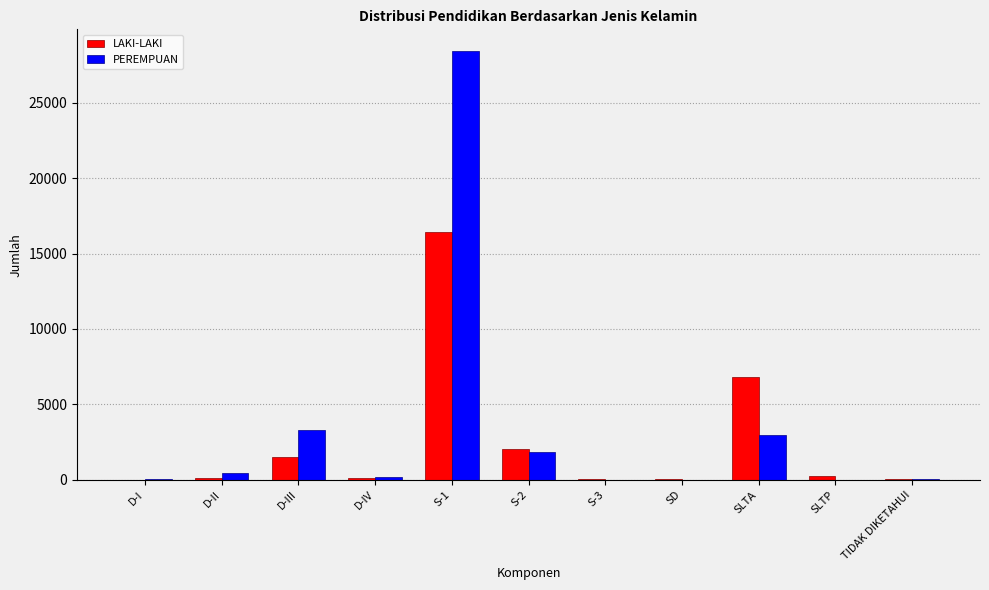

What is the greatest value displayed?

28430